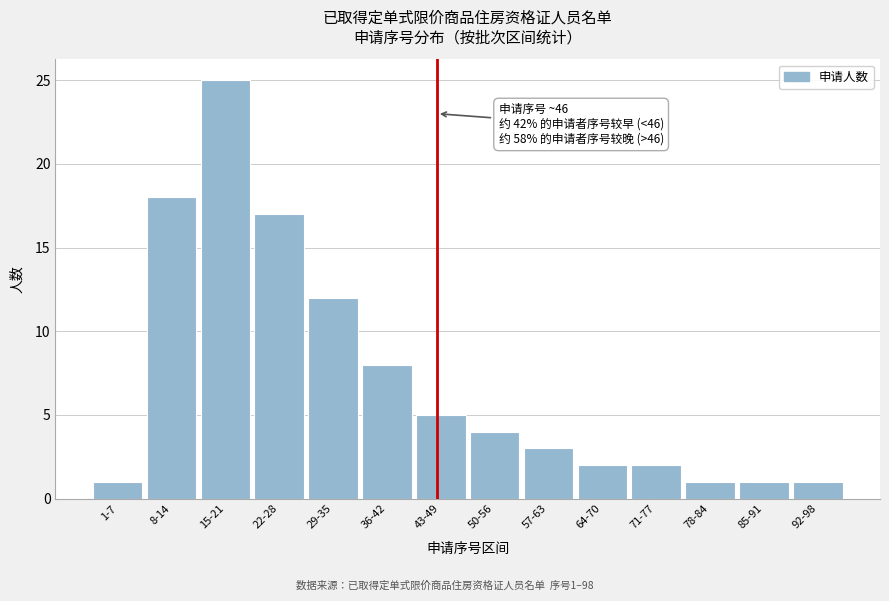

Reading left to right, what are all the values shown in this chart?

1-7=1	8-14=18	15-21=25	22-28=17	29-35=12	36-42=8	43-49=5	50-56=4	57-63=3	64-70=2	71-77=2	78-84=1	85-91=1	92-98=1